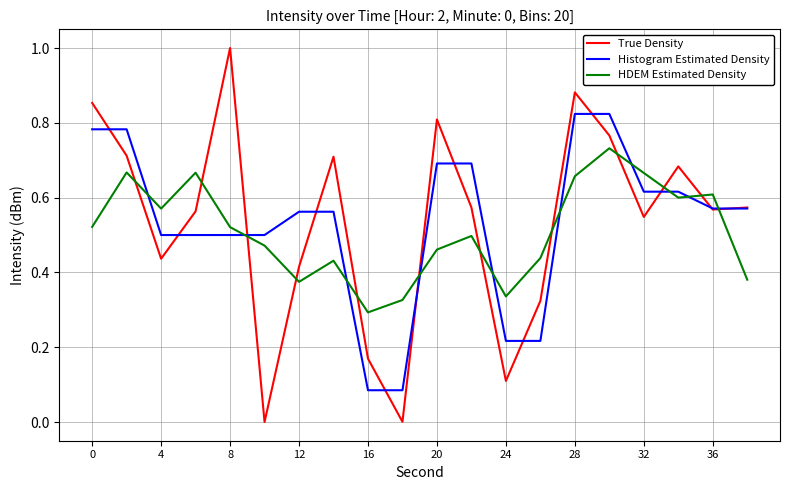

What are all the series names shown in the legend?

True Density, Histogram Estimated Density, HDEM Estimated Density